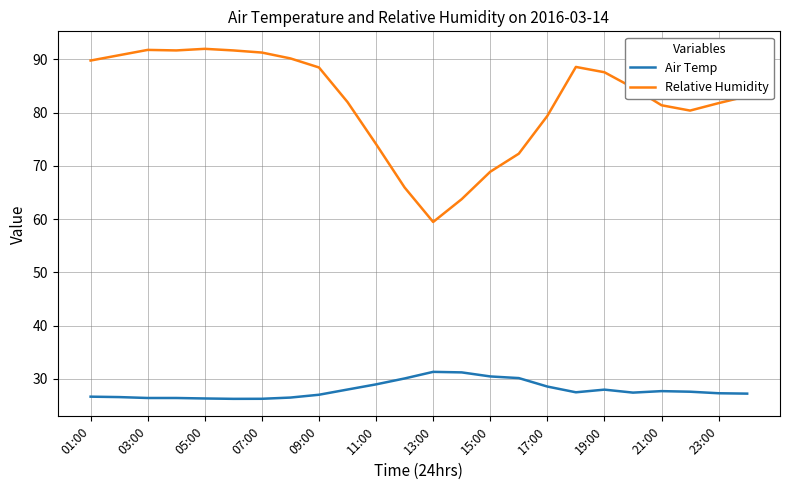

List the series in order of their overall mean, lowest first.

Air Temp, Relative Humidity